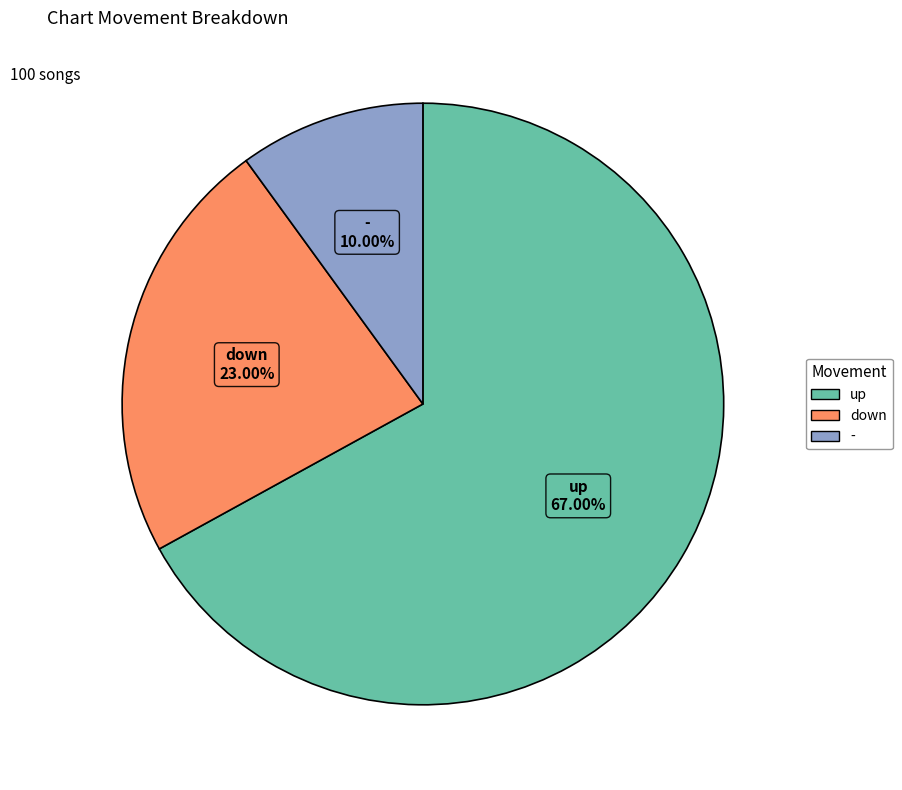

Count the number of slices in the pie.

3